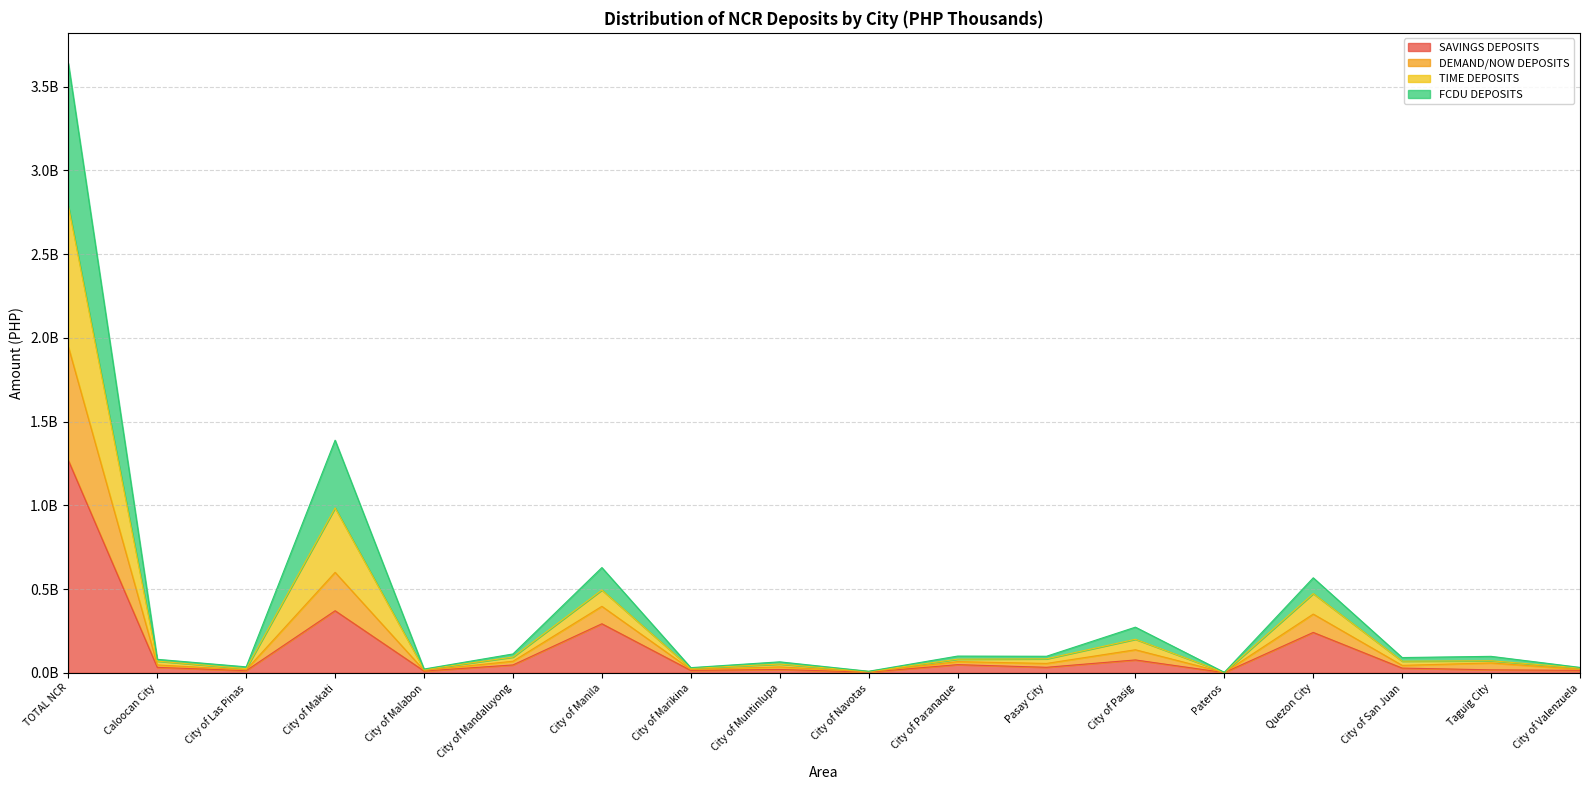

Does the chart have visible grid lines?

Yes